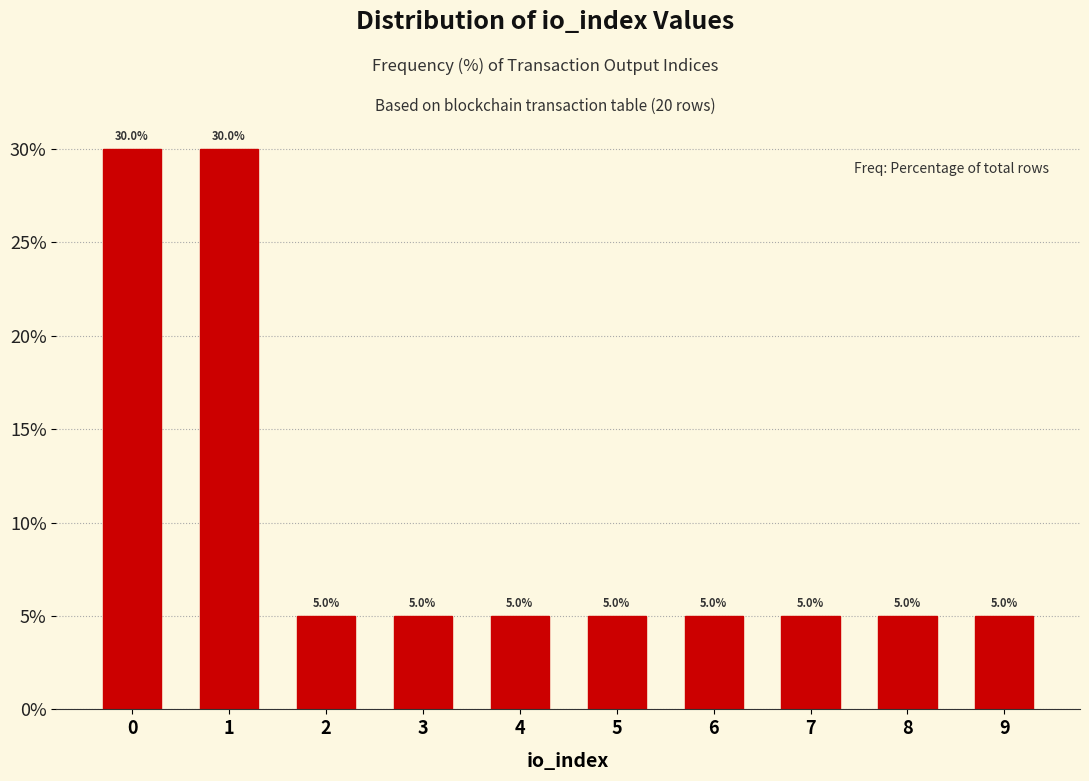

Reading left to right, list all the values displayed in this chart.

30	30	5	5	5	5	5	5	5	5